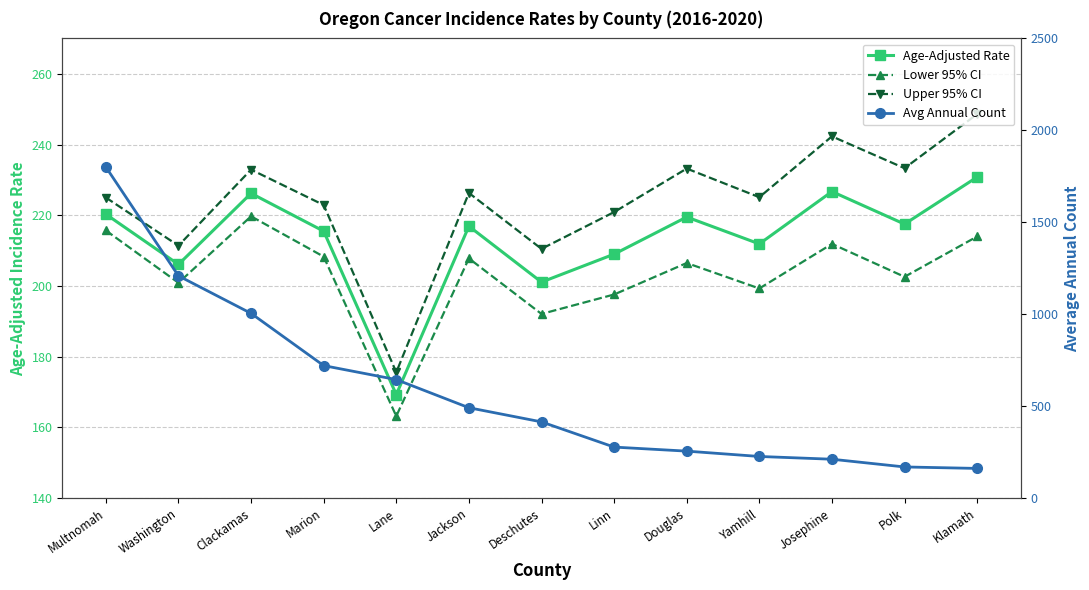

True or false: Avg Annual Count and Age-Adjusted Rate intersect in this chart.

True